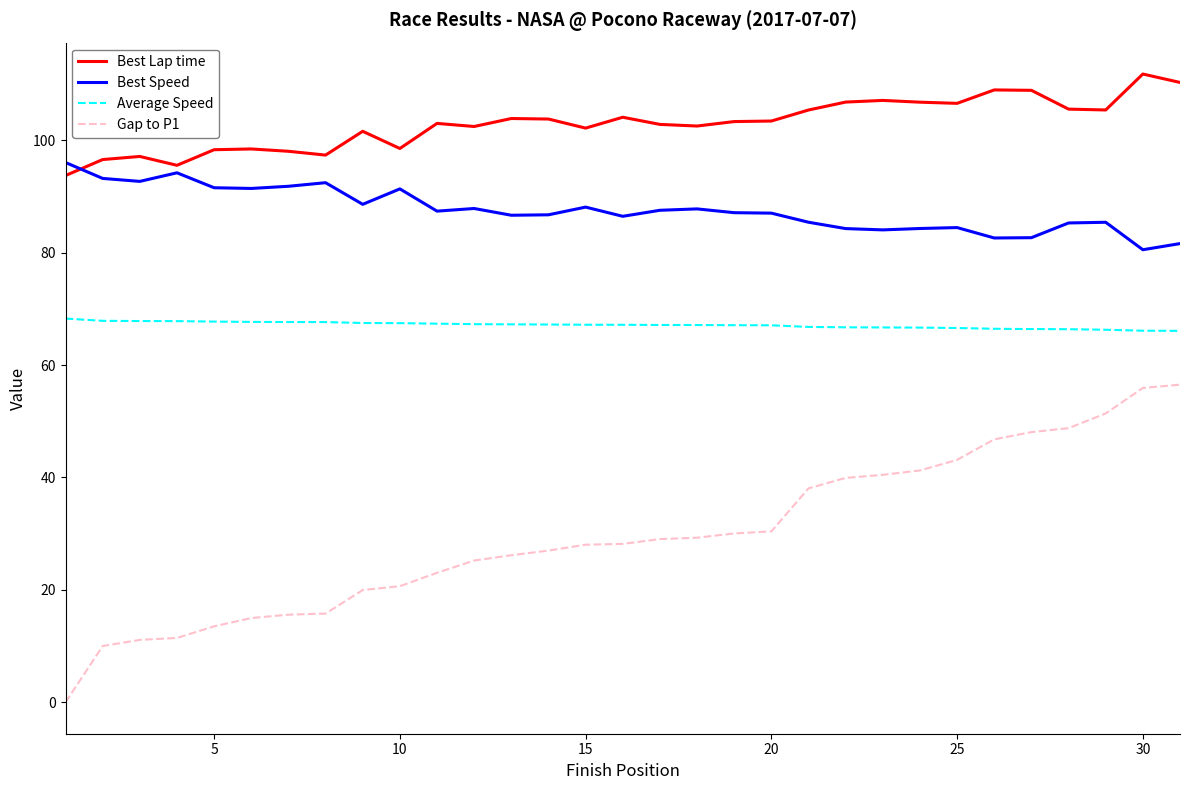

Which series has the widest spread of values?

Gap to P1